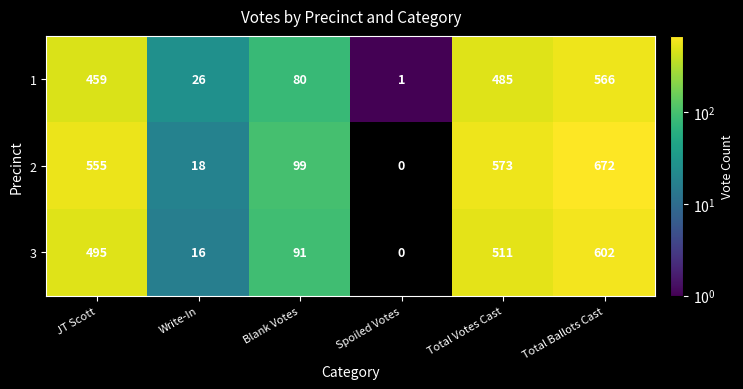

Reading left to right, list all the values displayed in this chart.

1: 459	26	80	1	485	566
2: 555	18	99	0	573	672
3: 495	16	91	0	511	602